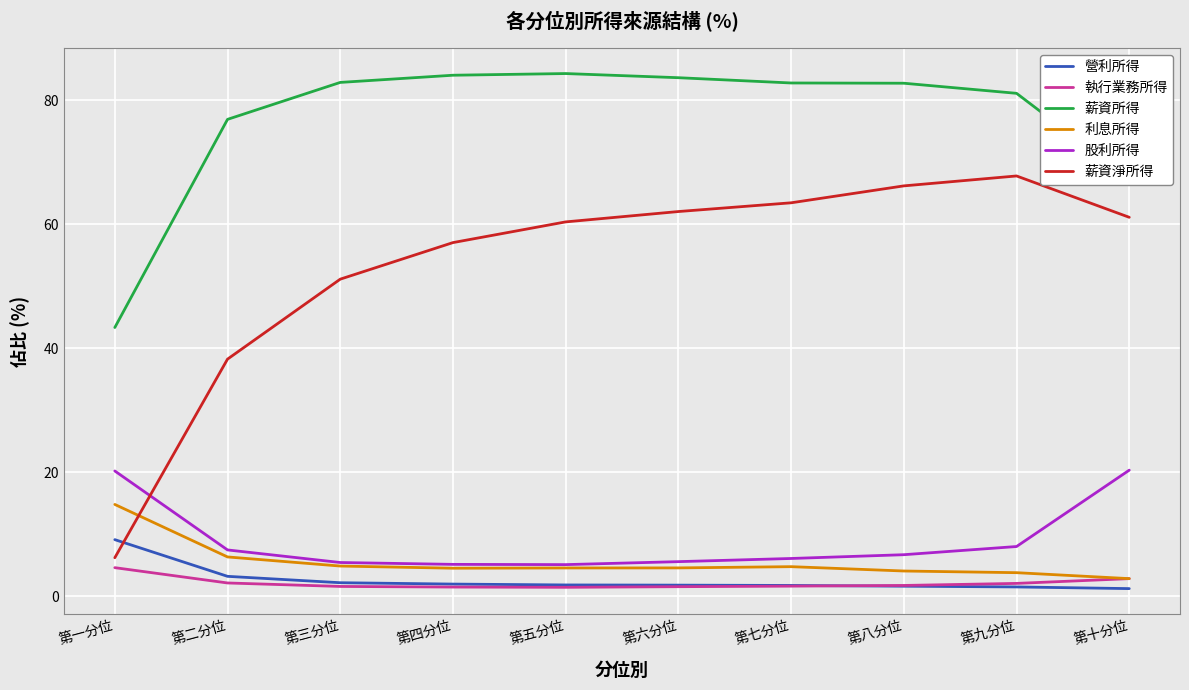

What is the highest value of the 執行業務所得 series?

4.6